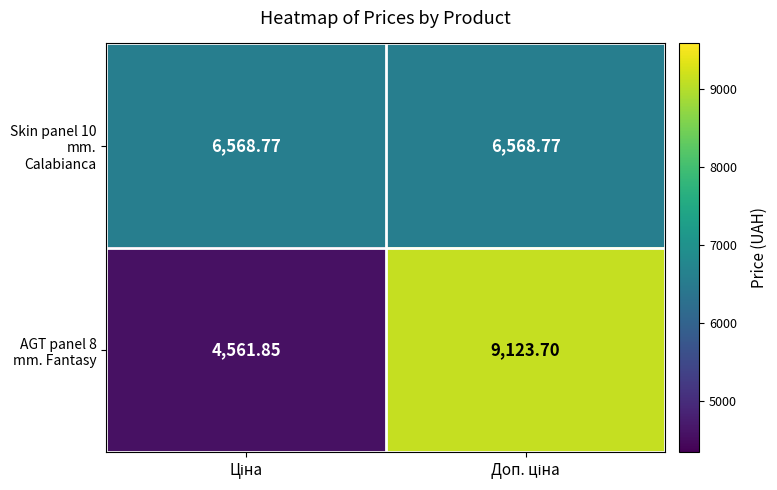

How many values in the AGT panel 8 mm. Fantasy series exceed 9123?

1